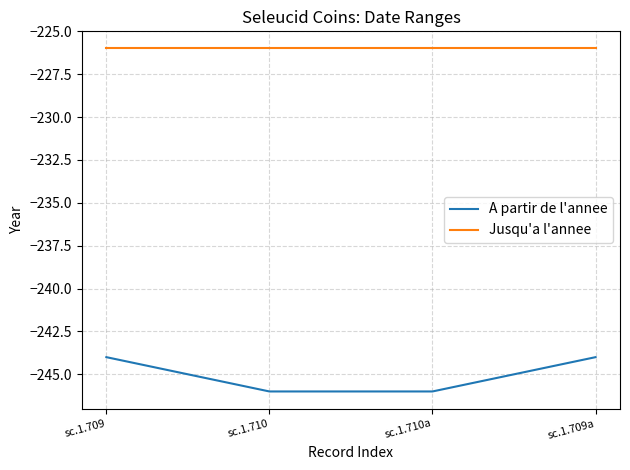

Which series has the widest spread of values?

A partir de l'annee